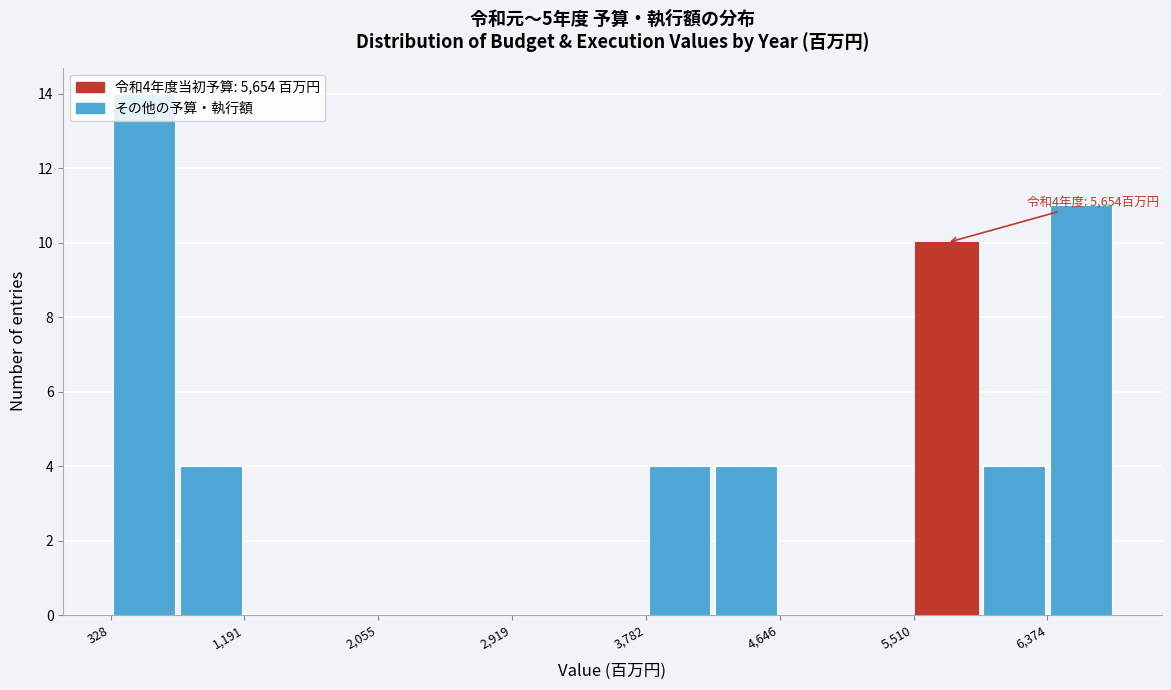

Over which range of the x-axis is the bar tallest?

300 to 800